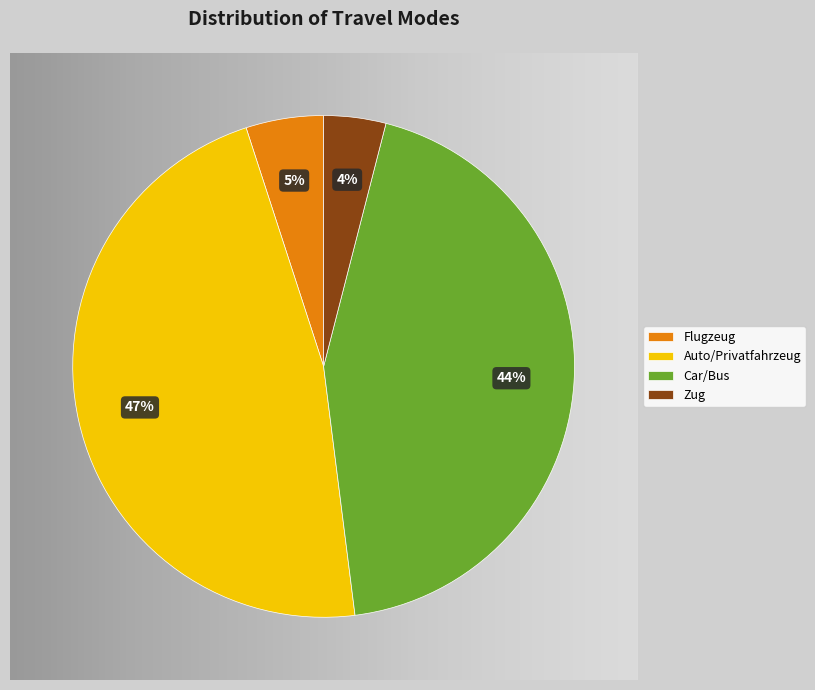

Which category has the smallest portion of the pie?

Zug